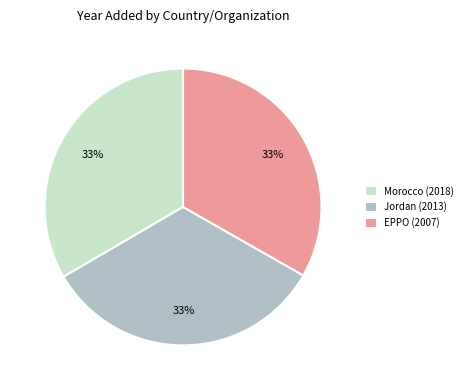

Does Morocco (2018) account for over 50% of the chart?

No